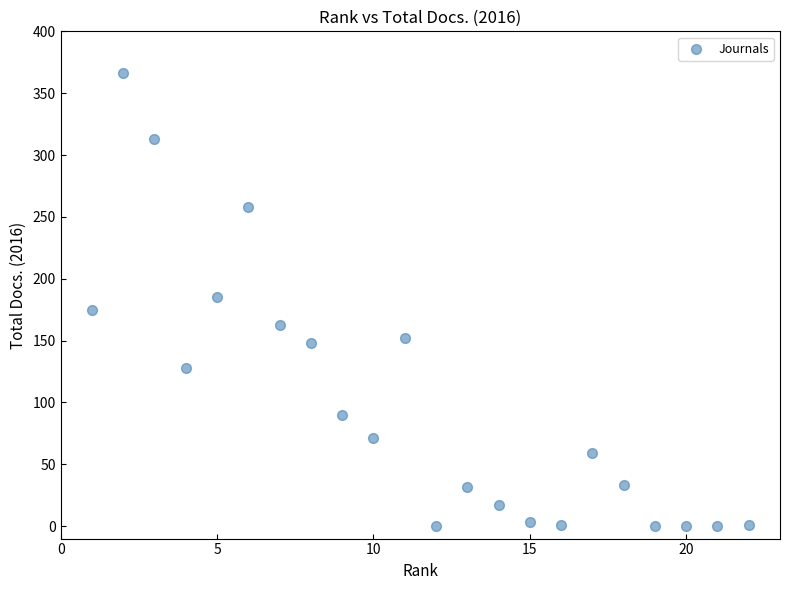

What is the range of X values (max minus min)?

21